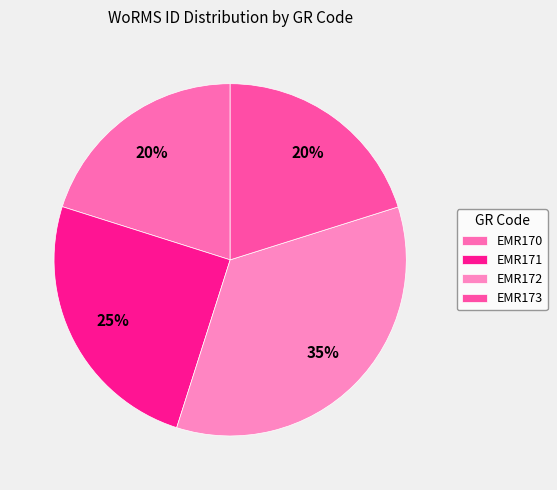

Which has a higher value, EMR171 or EMR173?

EMR171